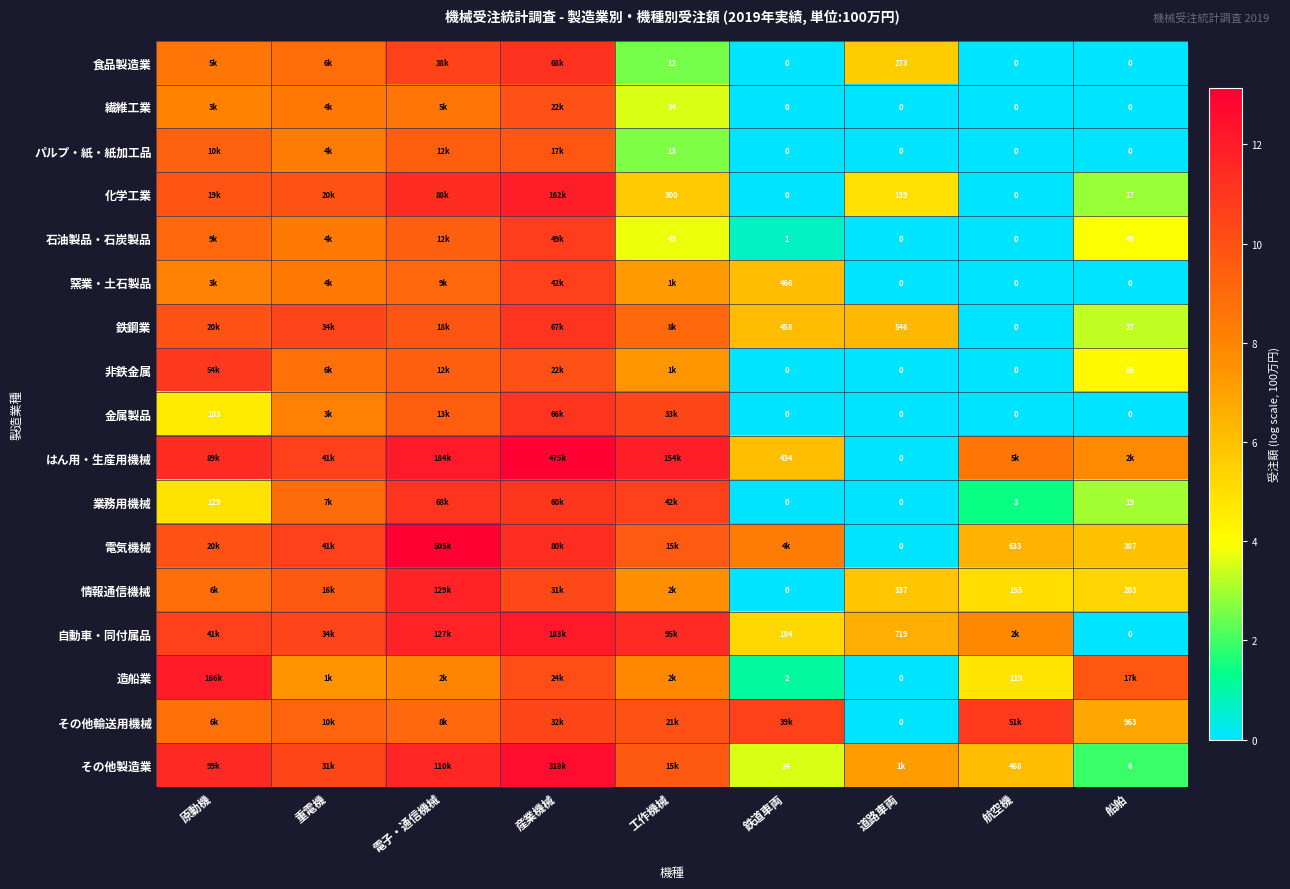

What is the spread (max minus min) of values at 産業機械?

3.3